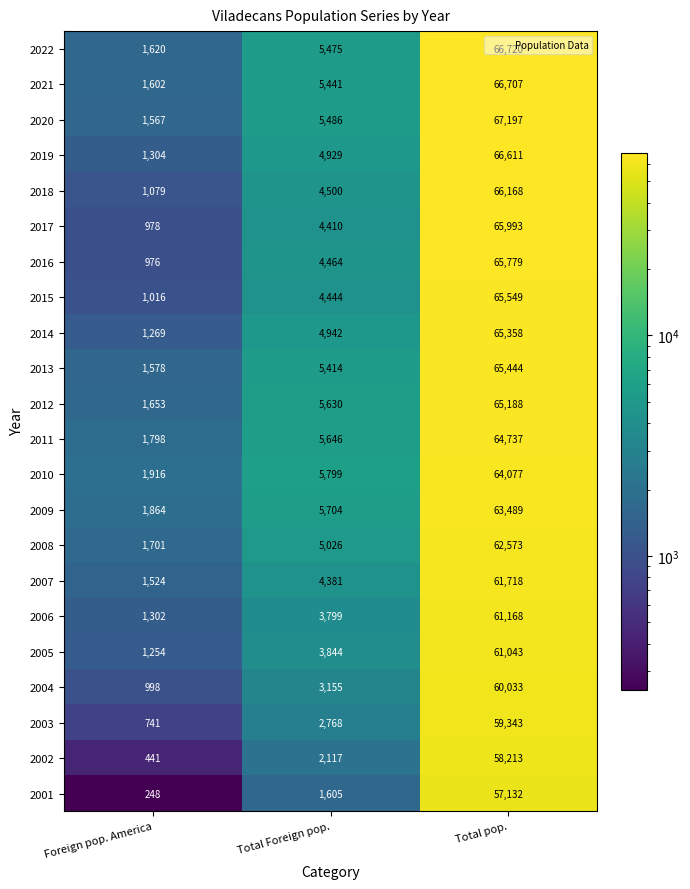

At which category does the chart reach its minimum across all series?

Foreign pop. America